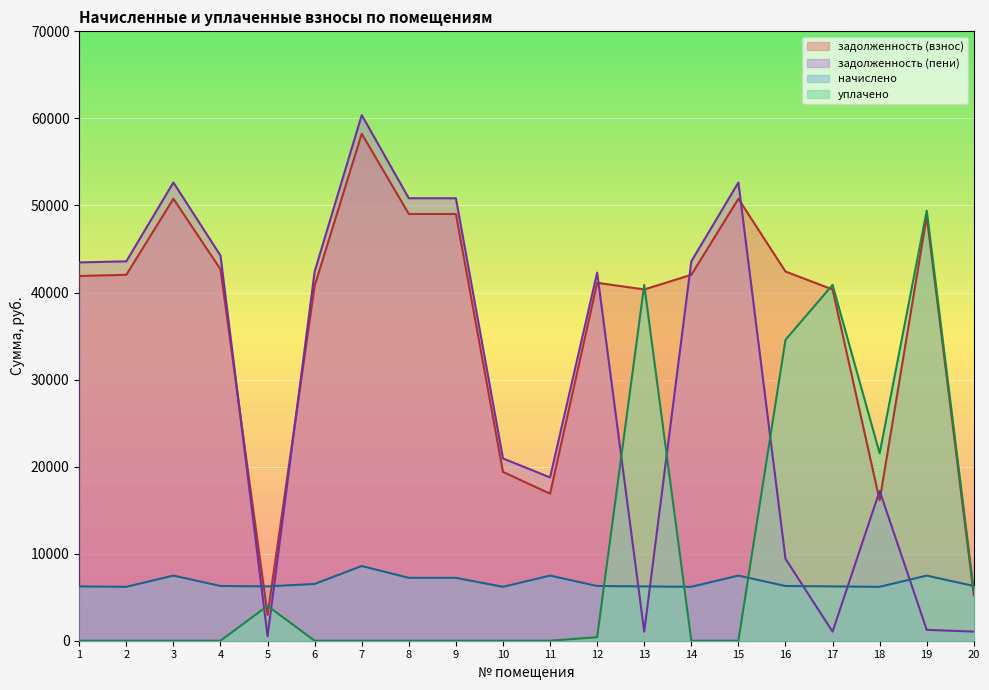

The value of задолженность (пени) at 15 is 28829.5. True or false?

False